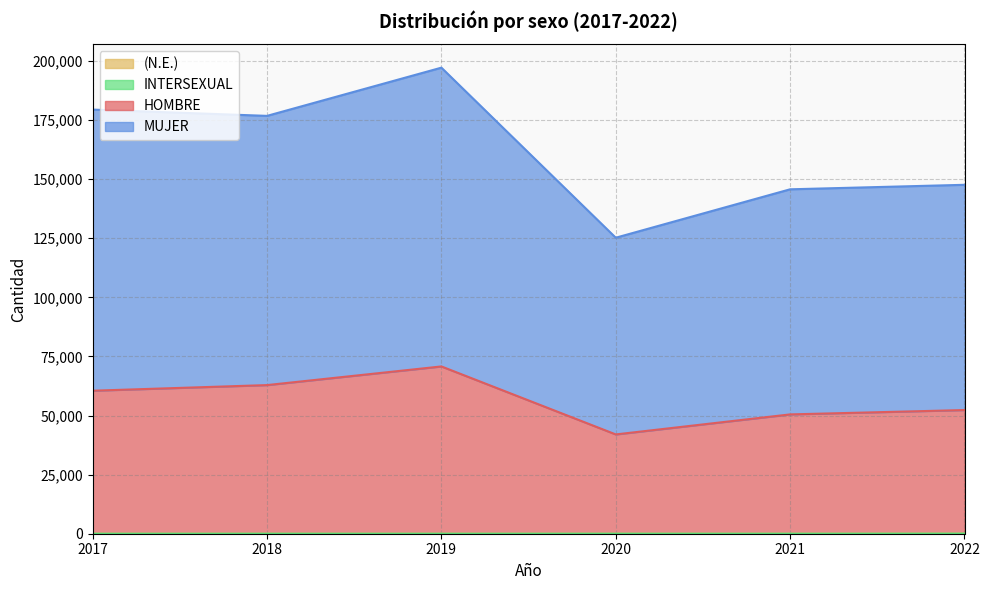

True or false: HOMBRE and MUJER cross at least once.

False